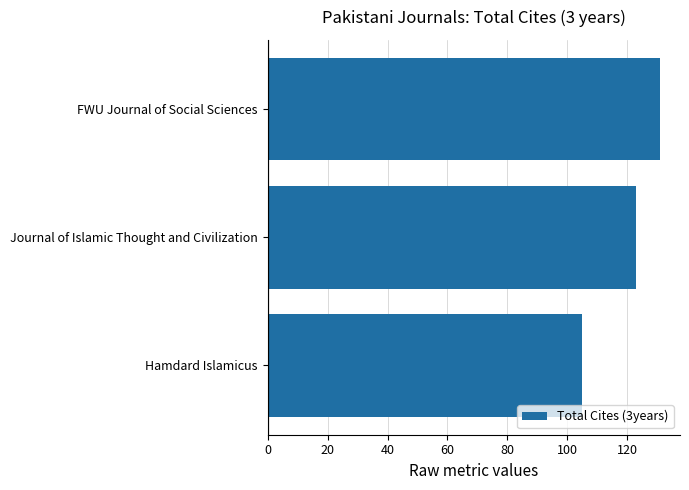

True or false: the data shows 105 at Hamdard Islamicus.

True